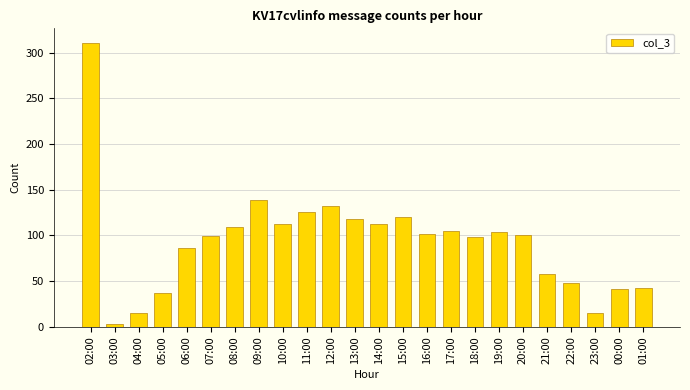

How many distinct data groups are displayed?

1